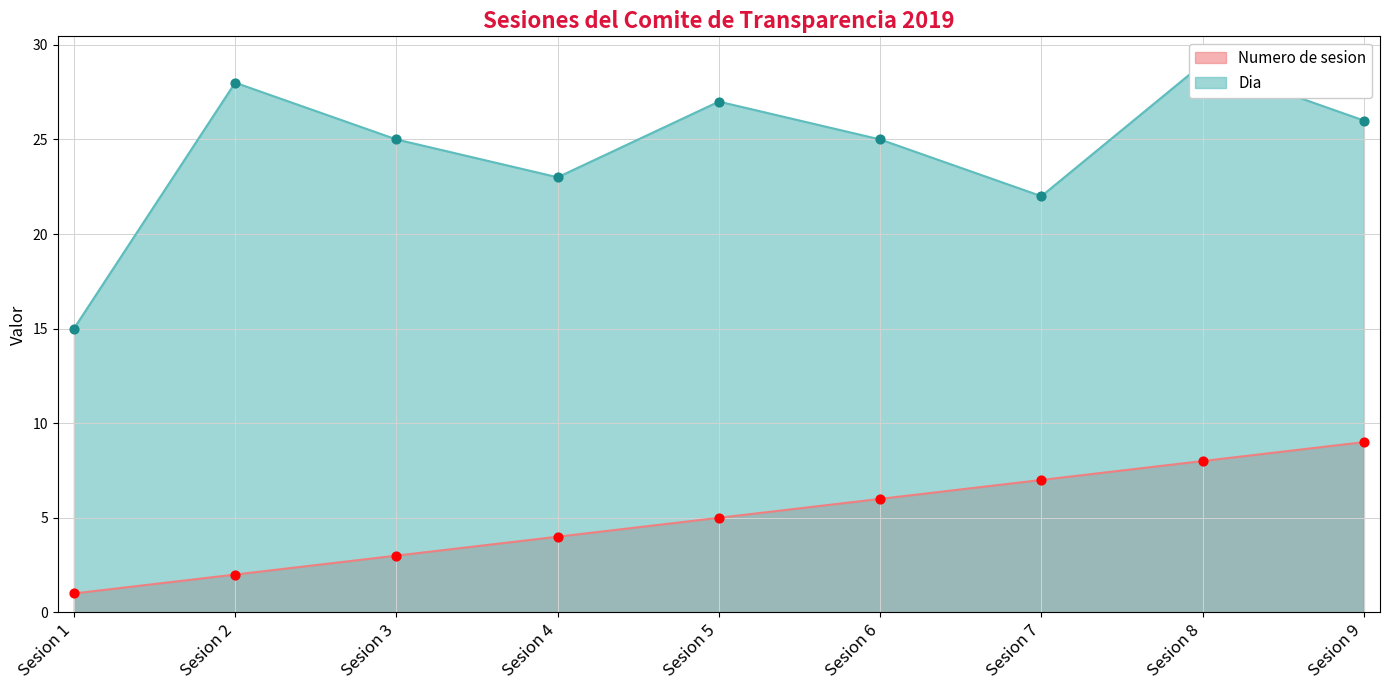

Is the value of Dia at Sesion 3 greater than the value of Numero de sesion at Sesion 5?

Yes